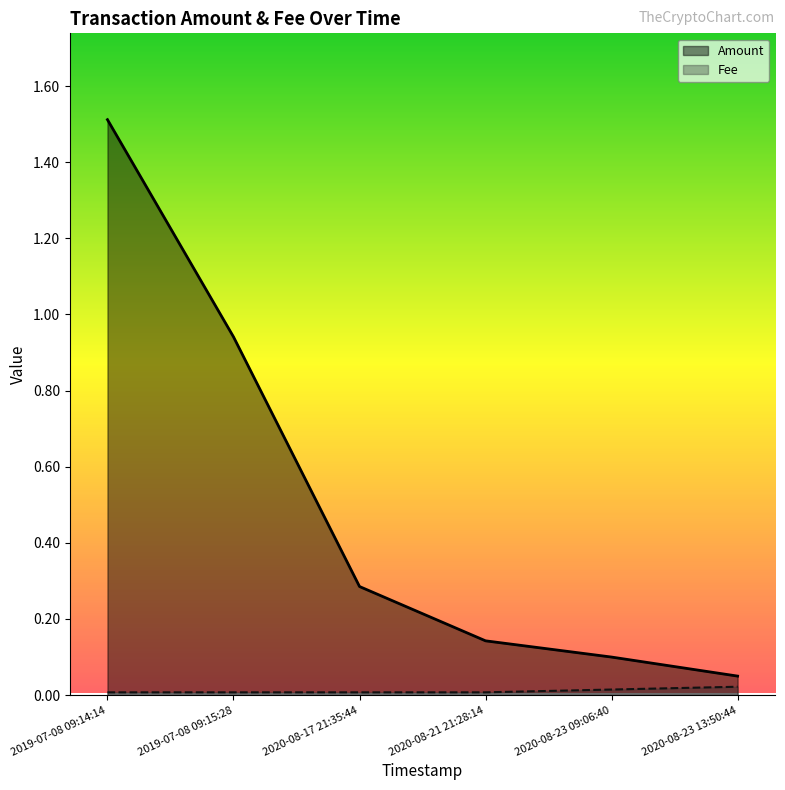

What is the maximum value shown in the chart?

1.5